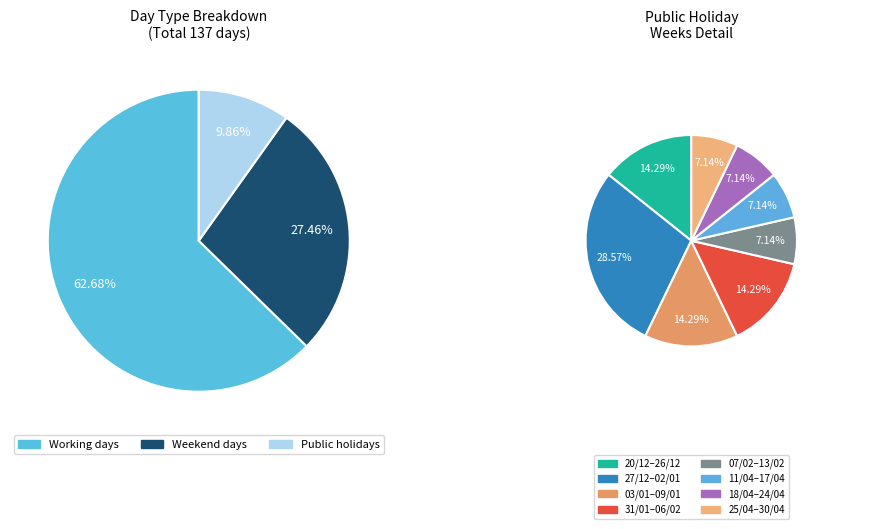

What portion of the pie excludes Public holidays?

90.1%